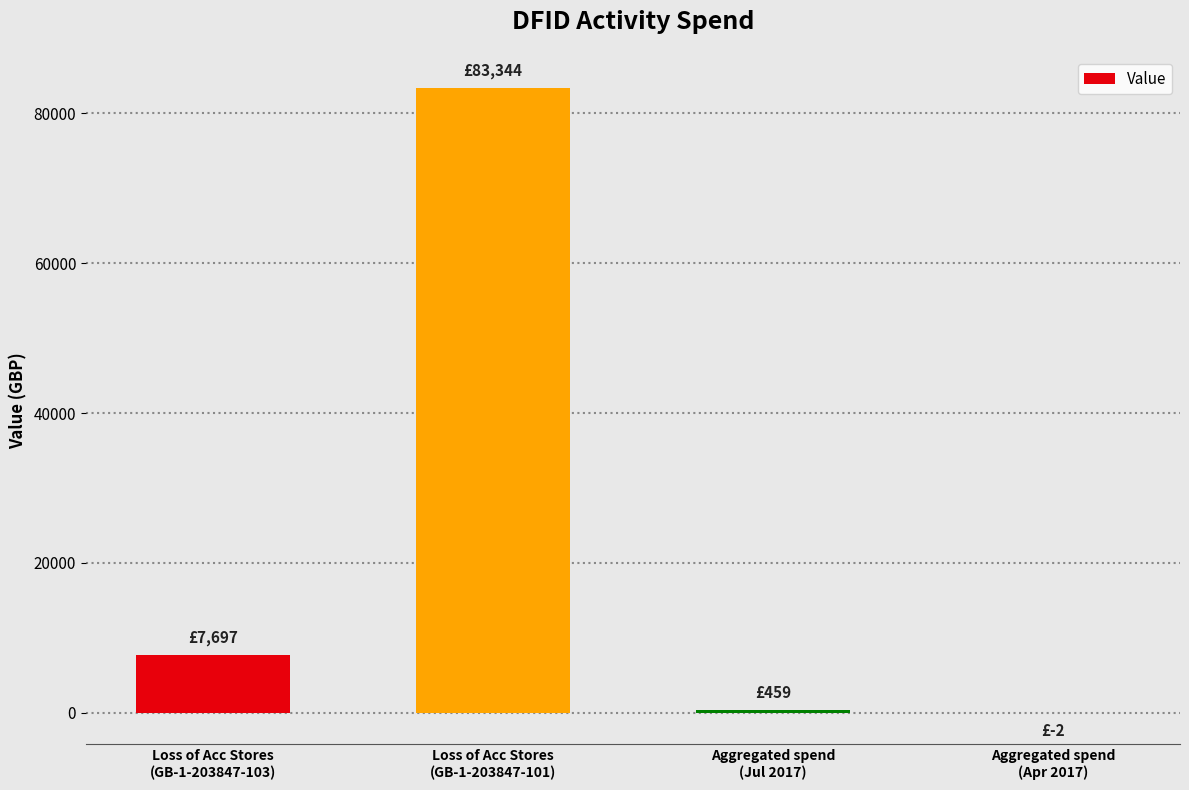

What is the sum of all values?

91498